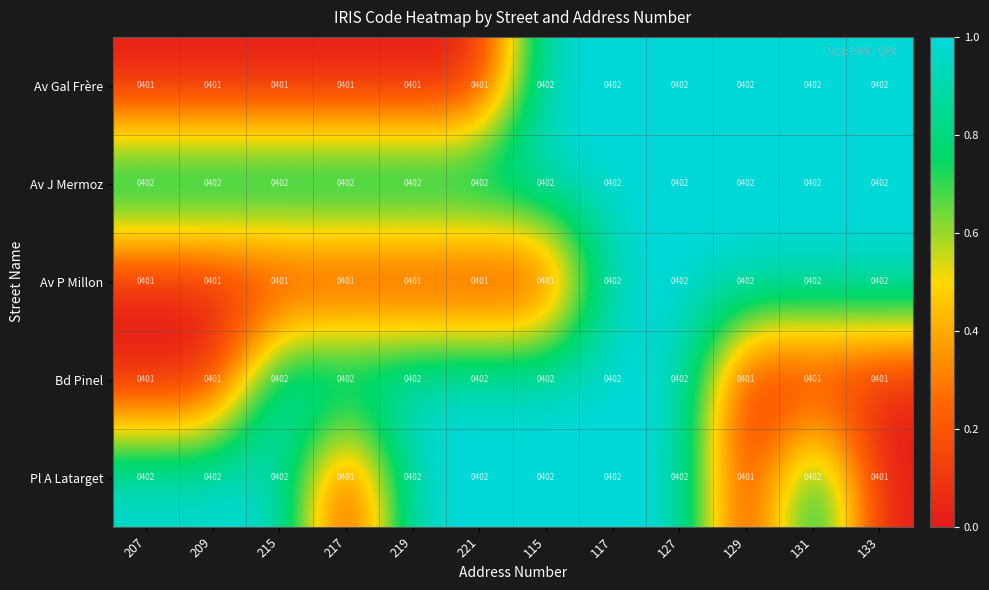

The value of Av Gal Frère at 207 is 401. True or false?

True